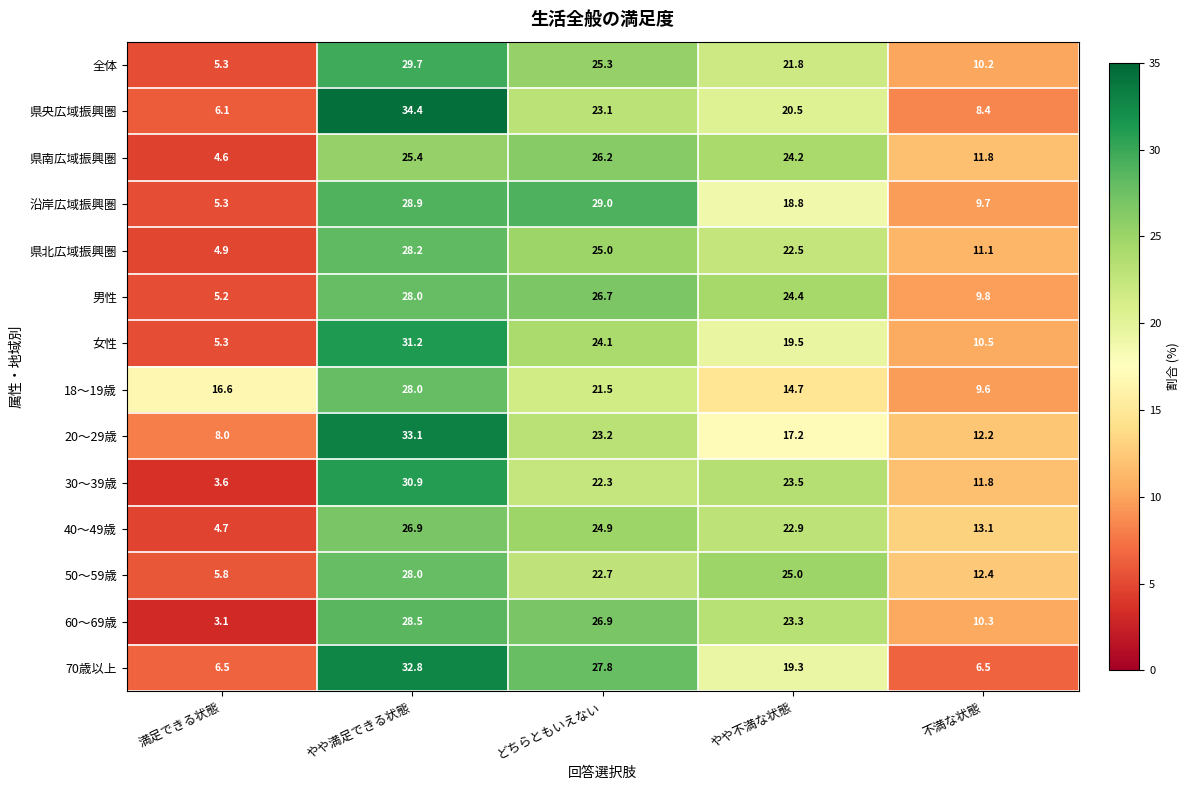

Is it true that 18～19歳 equals 27.8 at 満足できる状態?

False